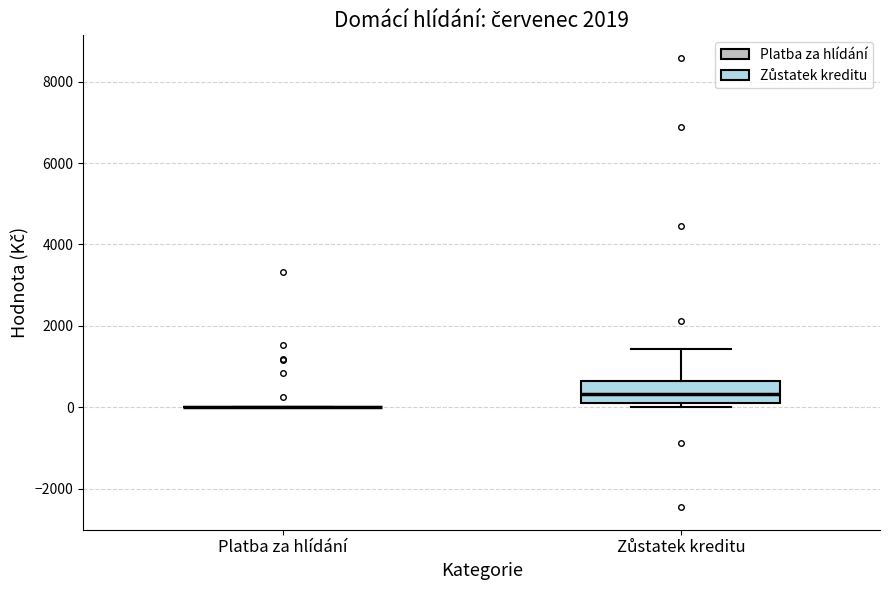

Reading left to right, transcribe this box plot: for each box, give where its median line is, the range the box spans, and where its two whiskers end, as read against the y-axis. The values are not printed on the chart, so give them approximately, as read against the axis.

Platba za hlídání: box collapsed to a line at 0, whiskers 0 to 0
Zůstatek kreditu: median 400, box 0 to 600, whiskers 0 (just below the box's lower edge) to 1400